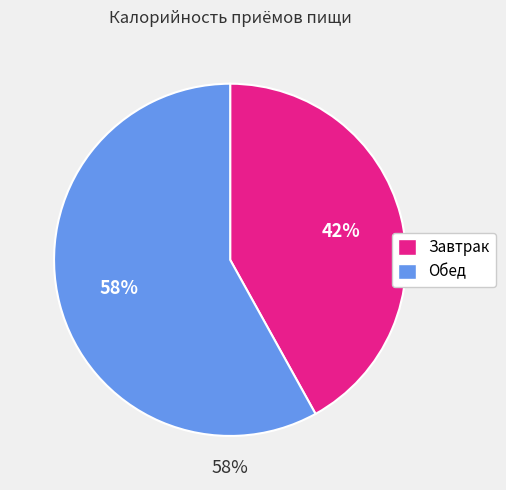

To the nearest percent, what portion does Обед represent?

58%